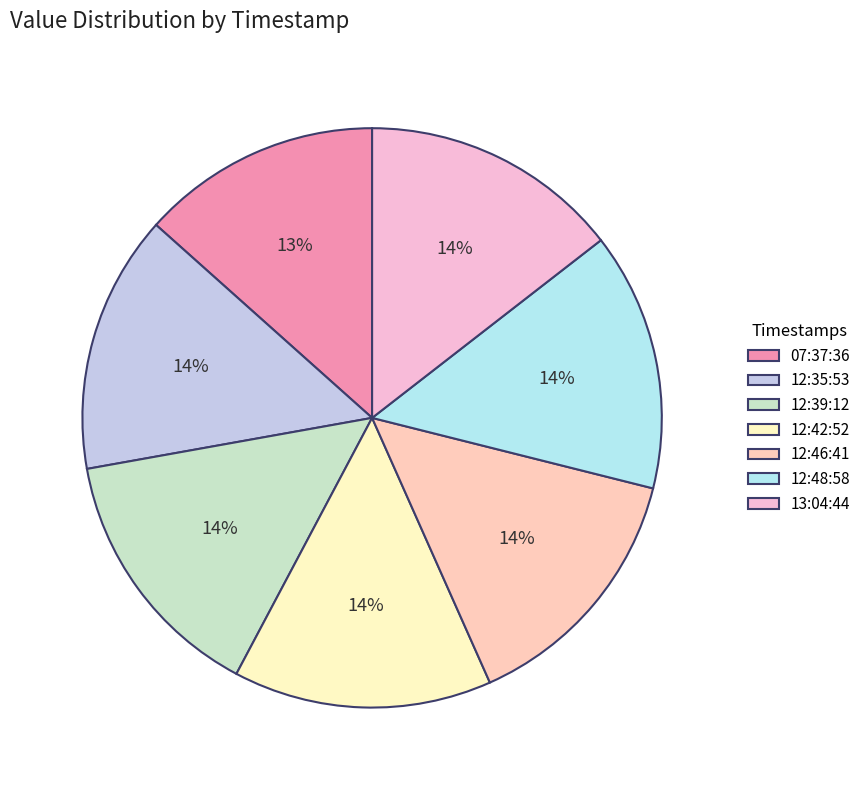

Count the number of slices in the pie.

7